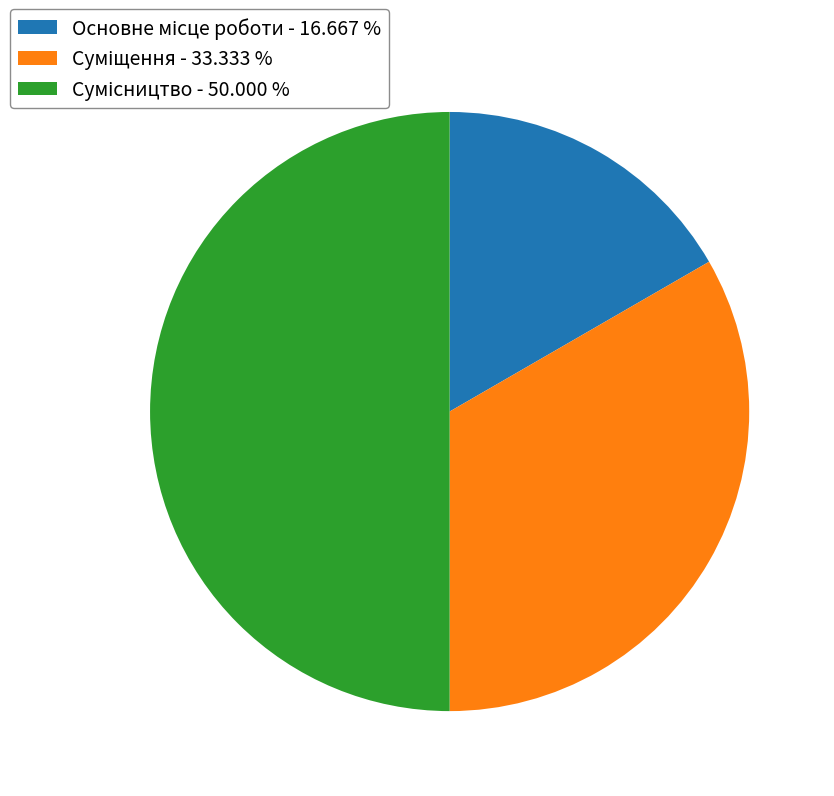

Count the number of slices in the pie.

3